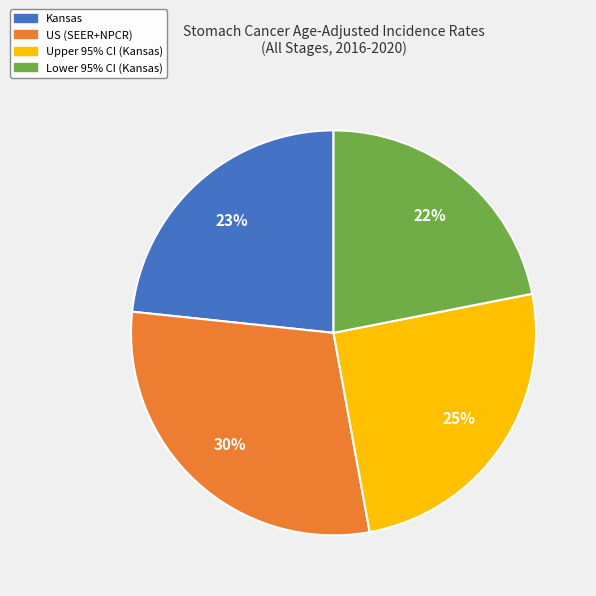

What is the largest slice in the pie chart?

US (SEER+NPCR)